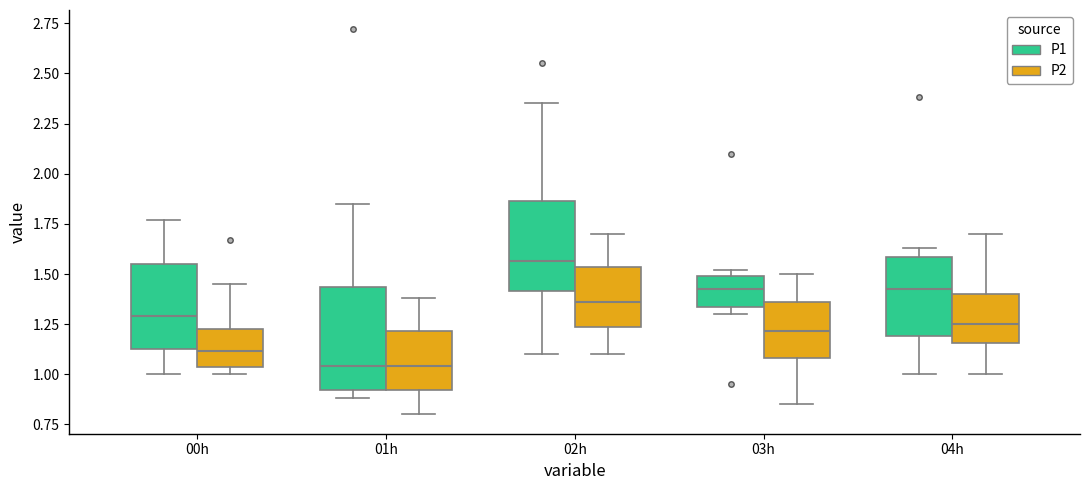

Which box's median line is the highest?

02h (P1)